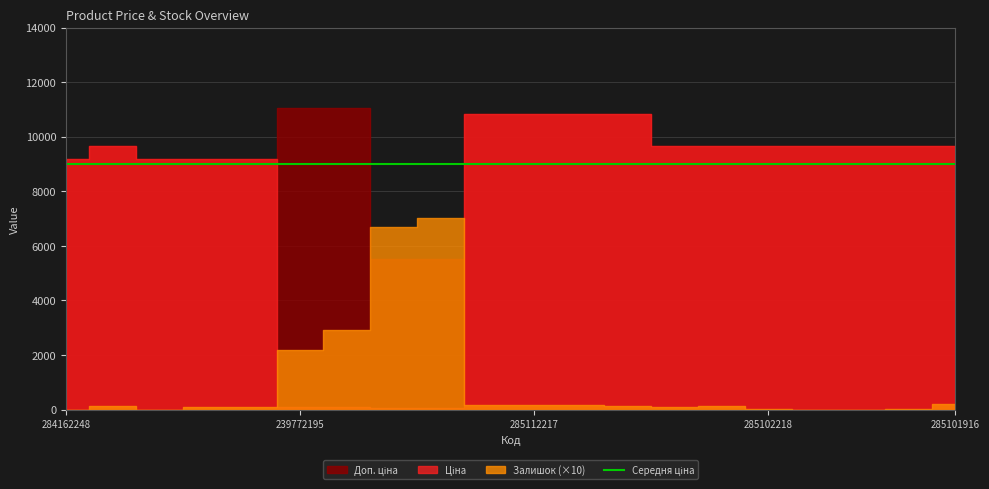

Which series changed the most between 285111912 and 285102120?

Ціна